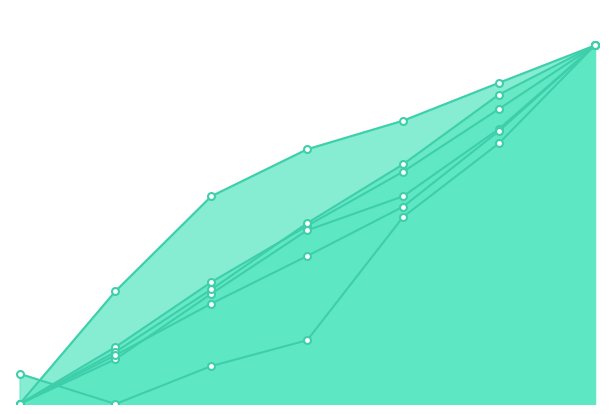

True or false: Medicaid and Private Health Insurance intersect in this chart.

False